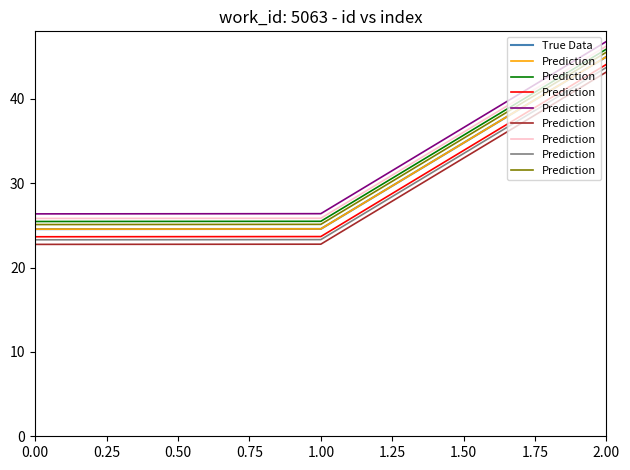

What is the maximum value for True Data?

45.0